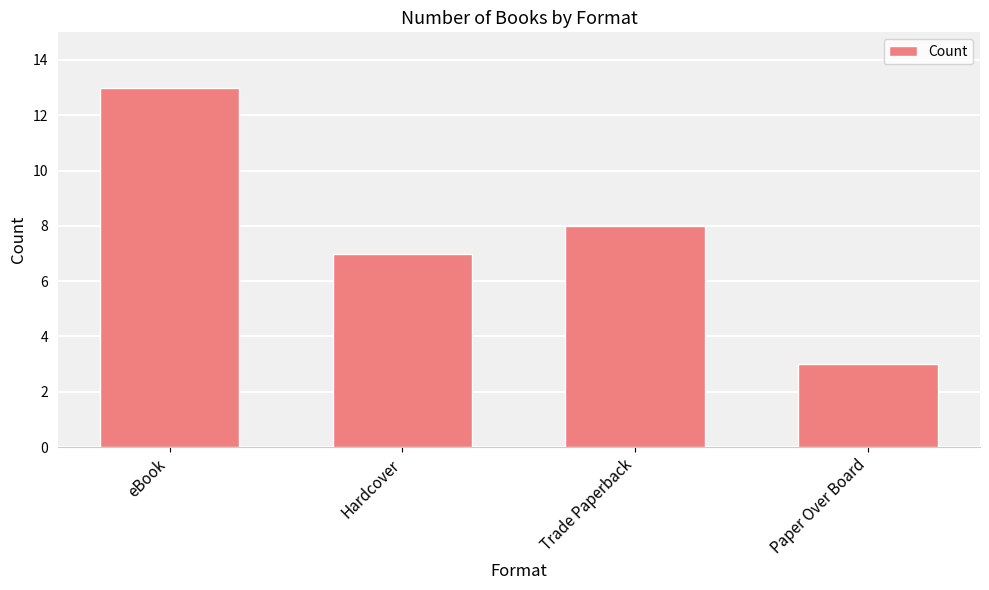

What position from the left is eBook?

1